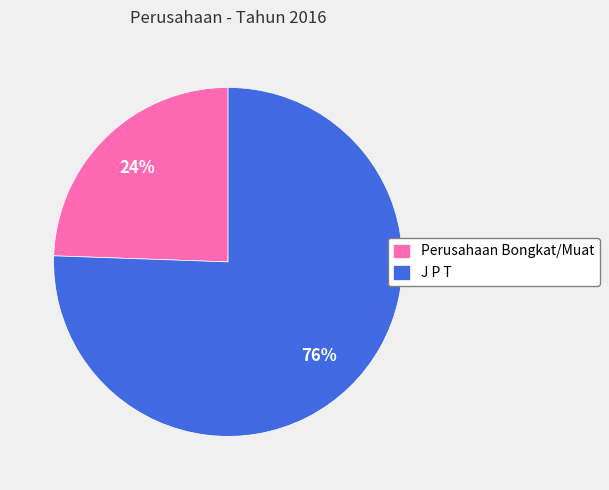

How many segments does this pie chart have?

2